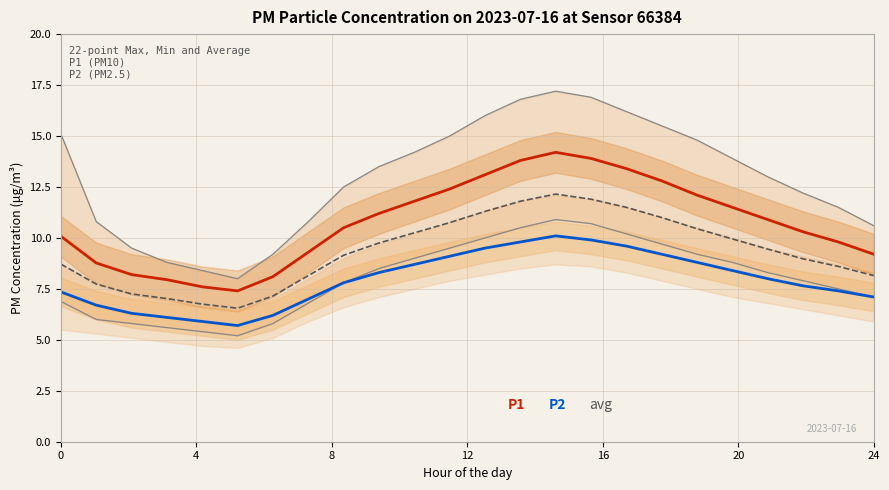

True or false: P2 and P1 min cross at least once.

False